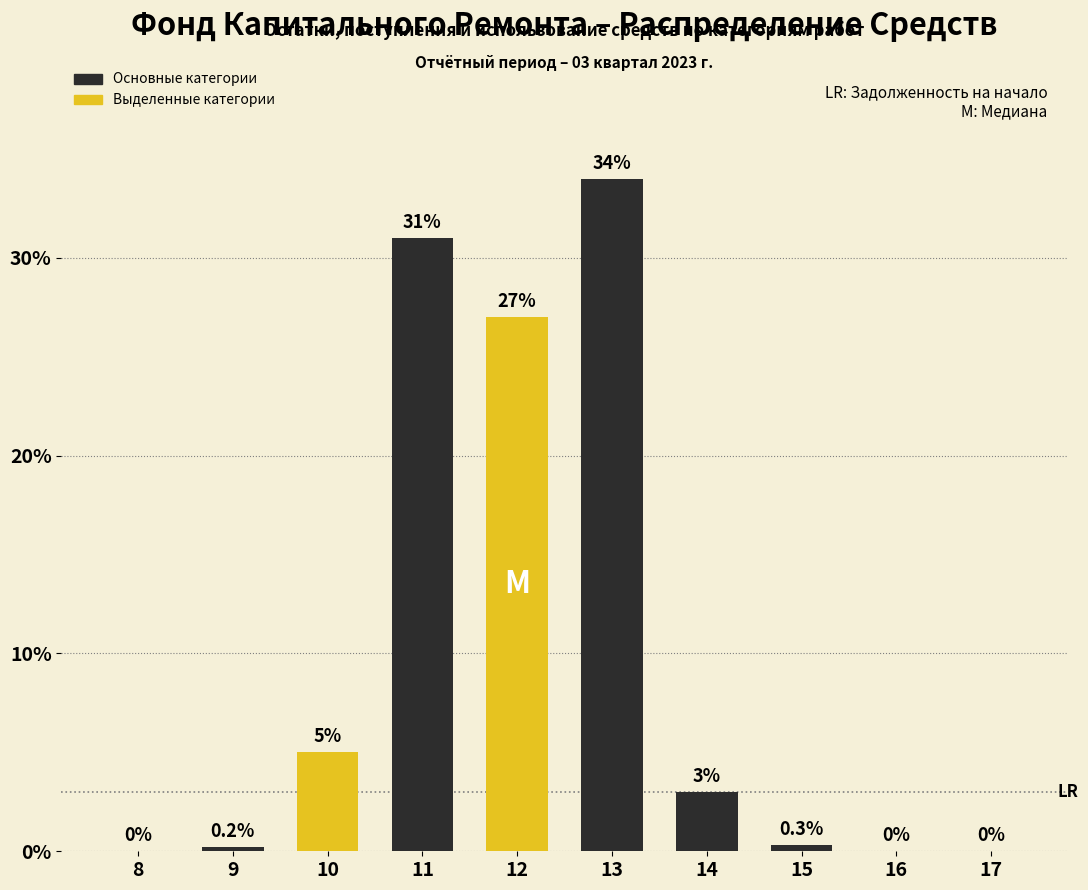

Reading left to right, list all the values displayed in this chart.

8=0.0	9=0.2	10=5.0	11=31.0	12=27.0	13=34.0	14=3.0	15=0.3	16=0.0	17=0.0